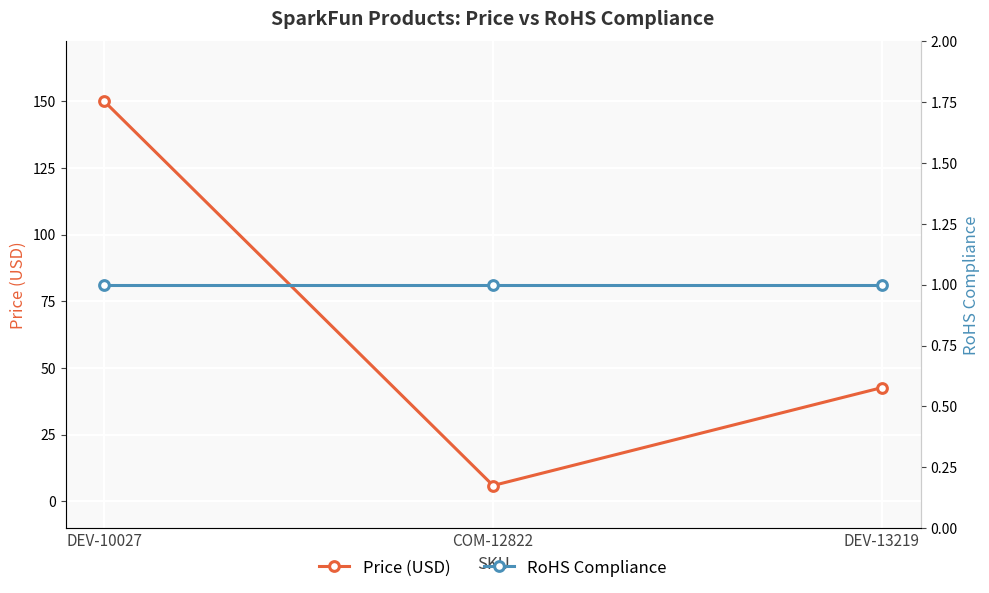

What is the minimum value shown in the chart?

1.0